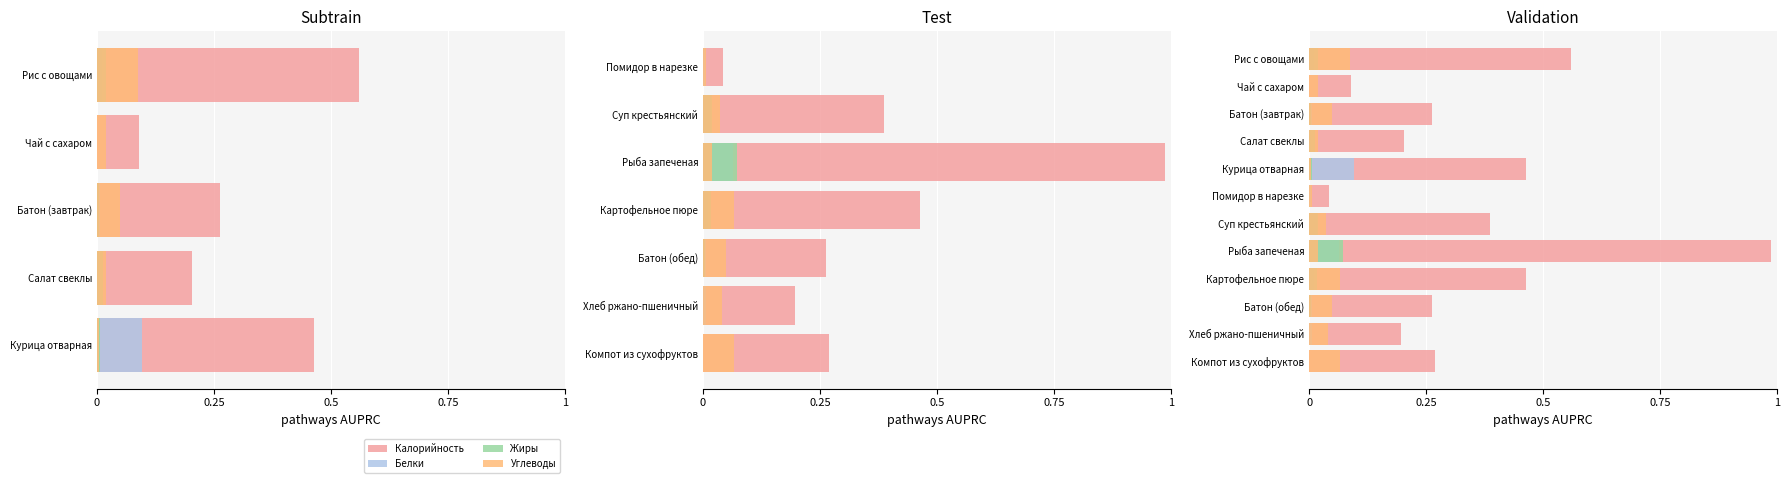

What is the maximum value for Жиры?

0.1